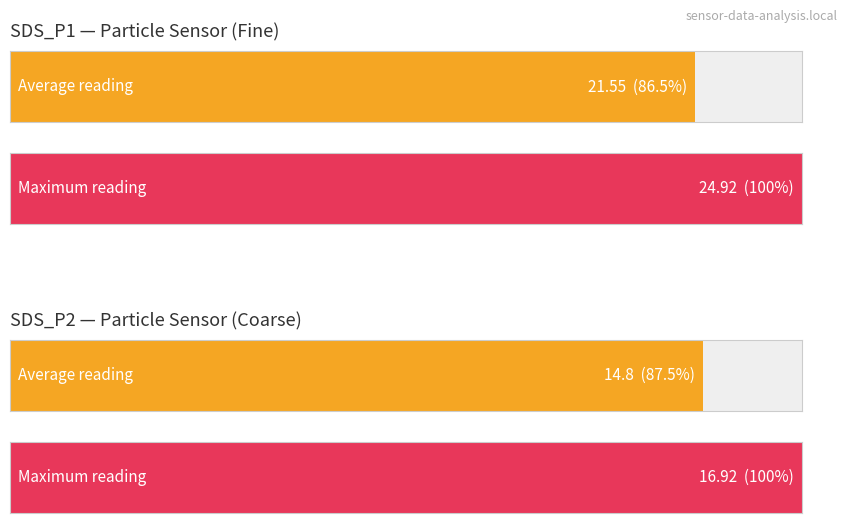

What value does the Maximum utilization series have at SDS_P1?

24.9